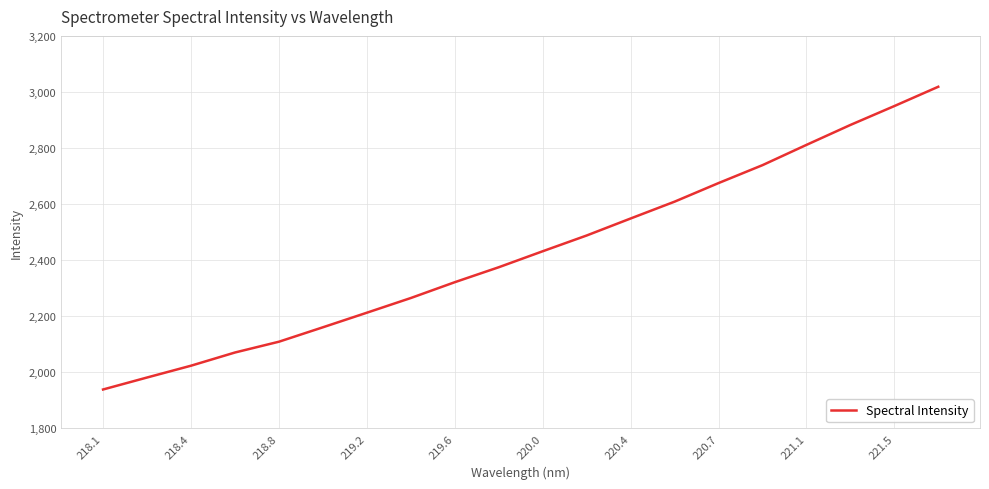

What is the minimum value shown in the chart?

1938.9